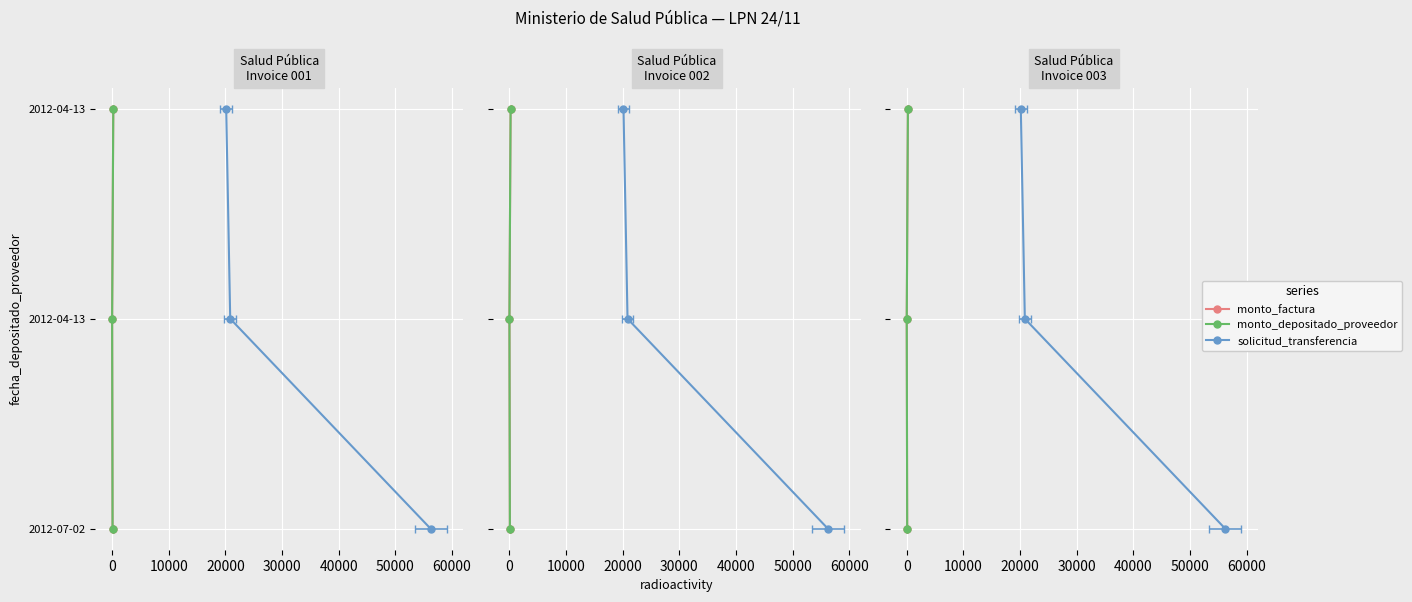

How many lines are shown in the chart?

3